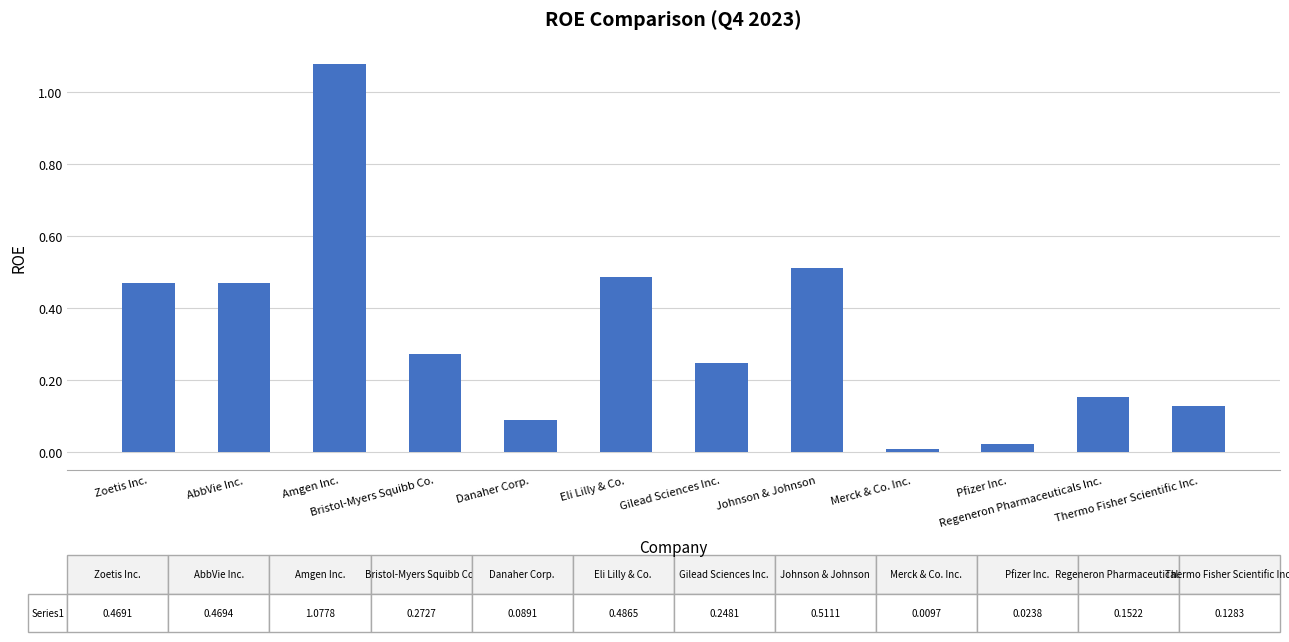

What is the sum of all values?

3.9